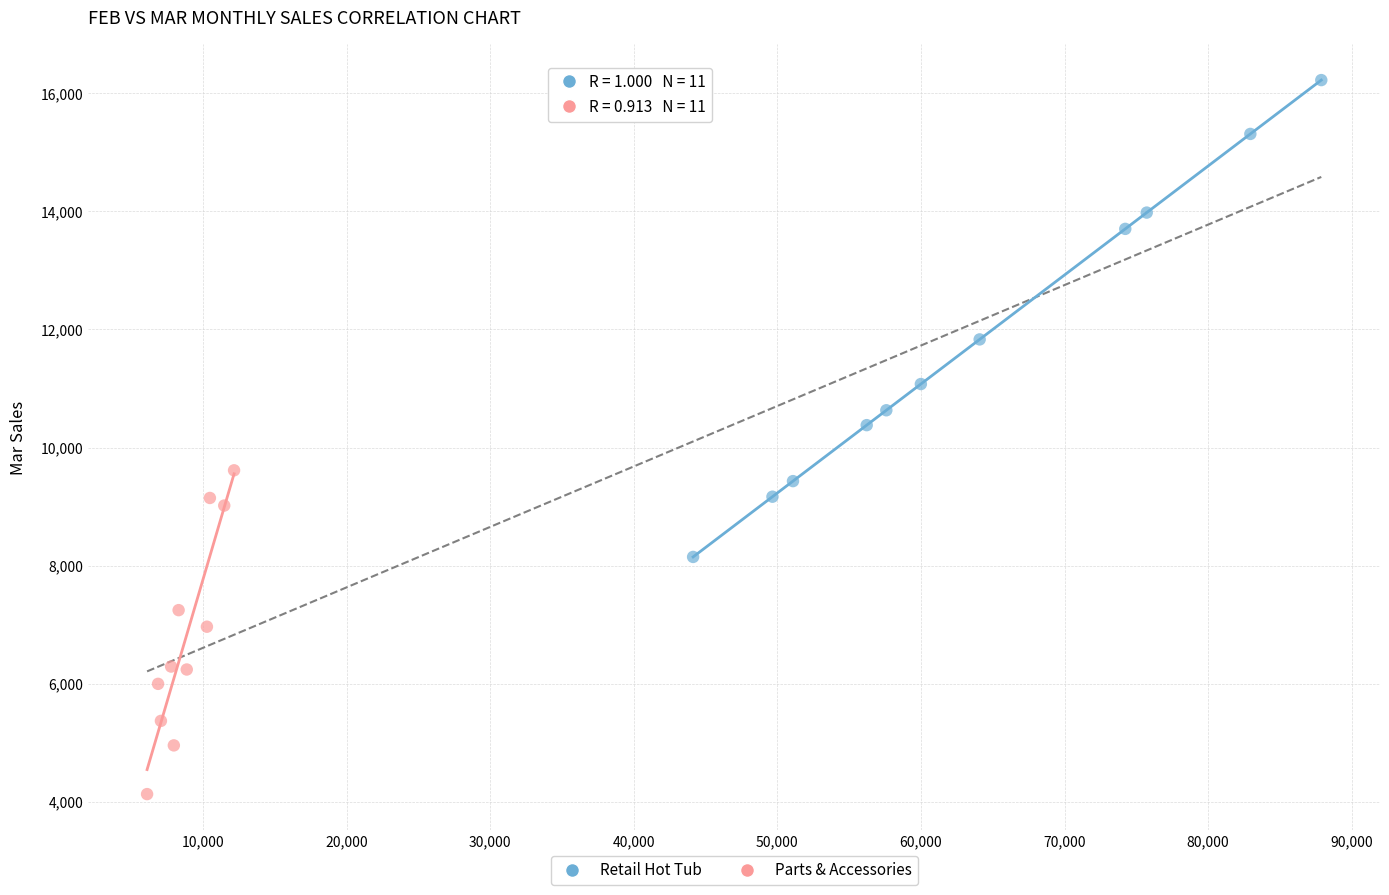

Which series has the widest spread of Y values?

Retail Hot Tub